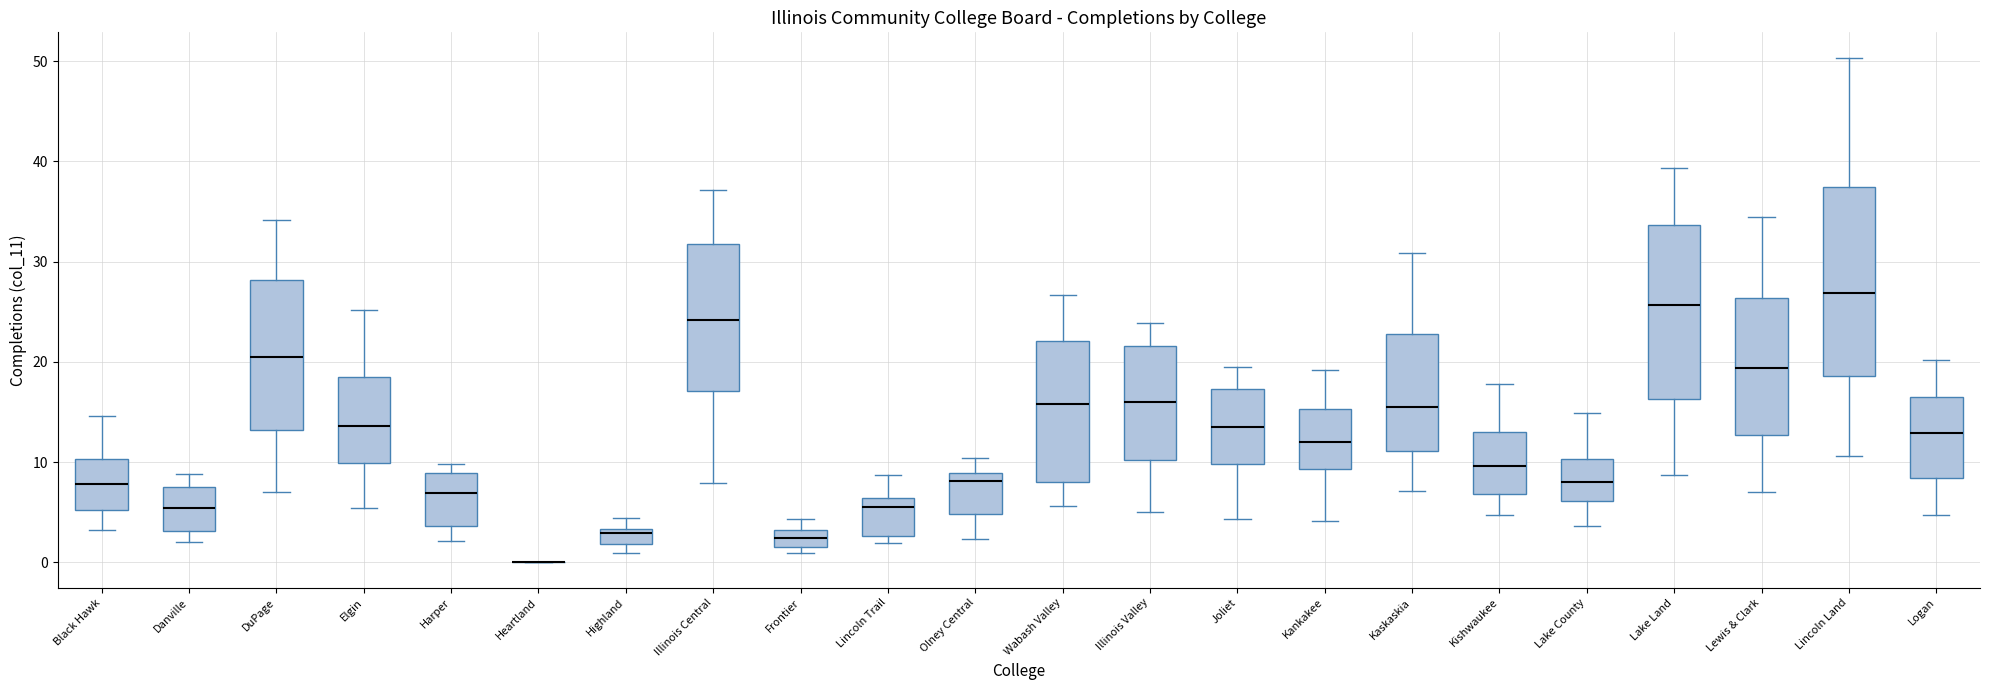

Where is the upper edge of the box for Lake County on the y-axis? The values are not printed on the chart, so give them approximately, as read against the axis.

10